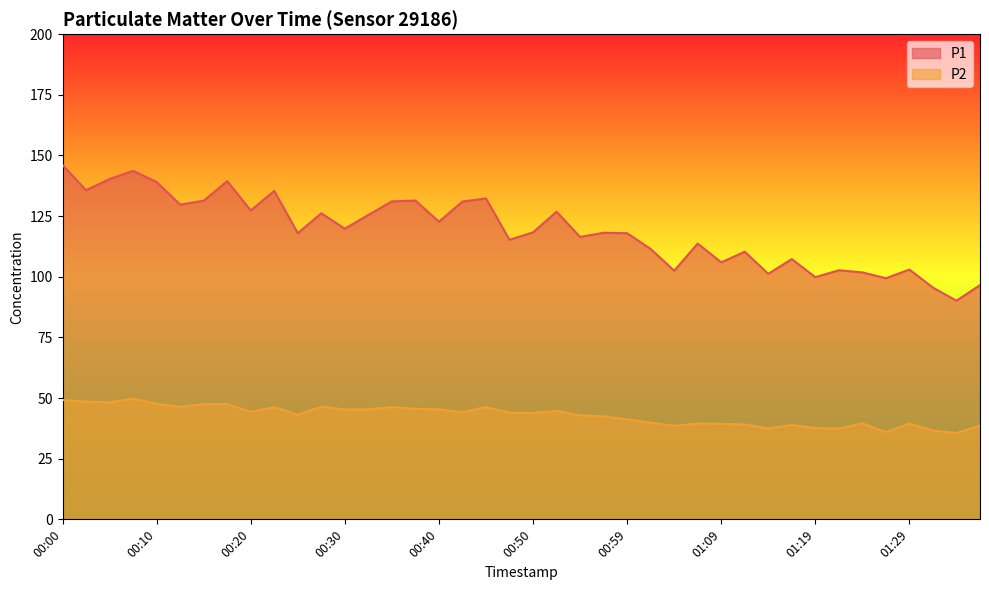

Count the number of data series in this chart.

2